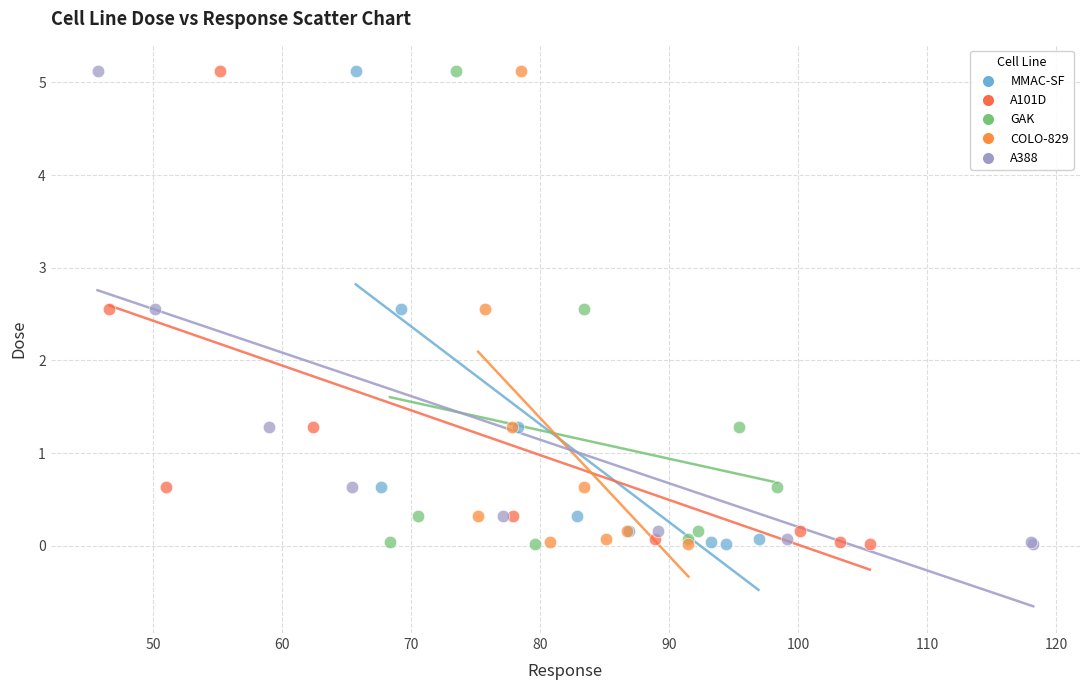

What are all the series names shown in the legend?

MMAC-SF, A101D, GAK, COLO-829, A388